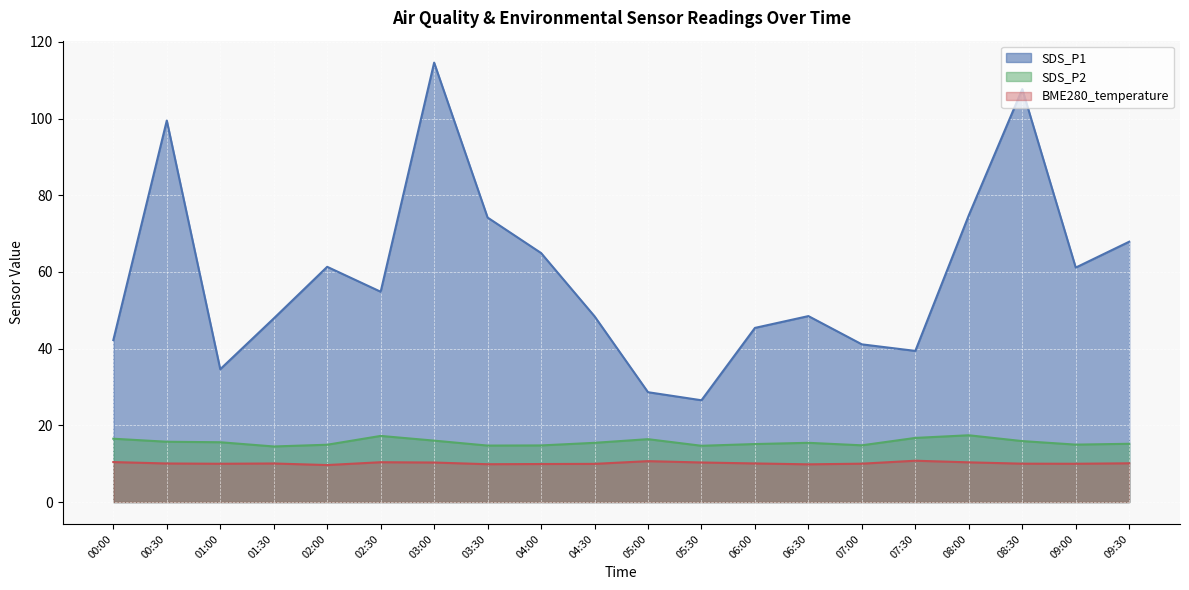

True or false: BME280_temperature has more than 0 interior local peaks.

True